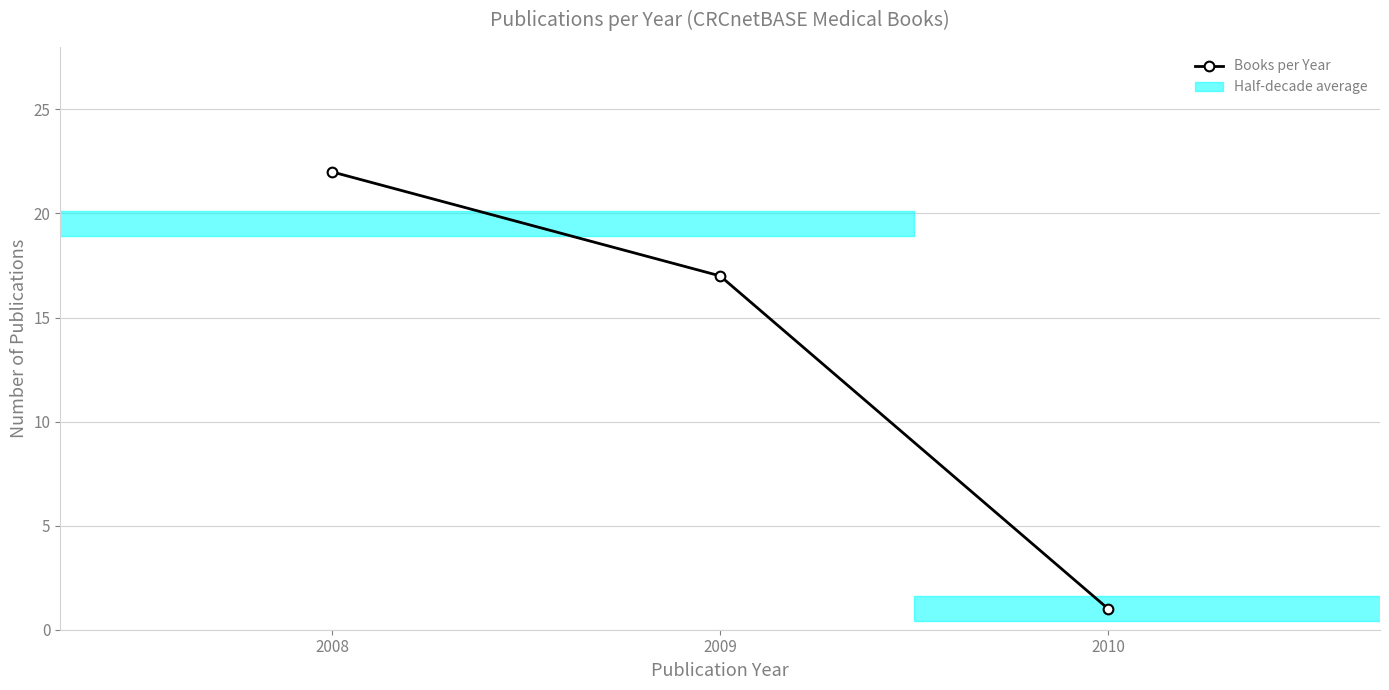

Where is the data nearest to the value 11?

2009